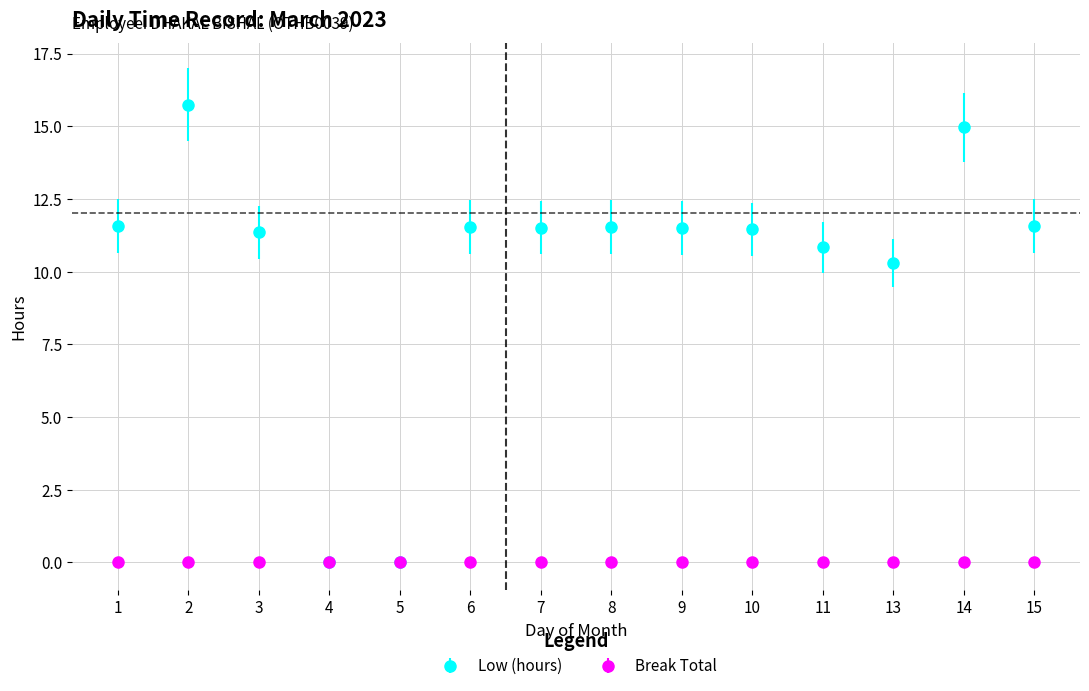

True or false: Low (hours) has a value of 11.5 at 8.

True